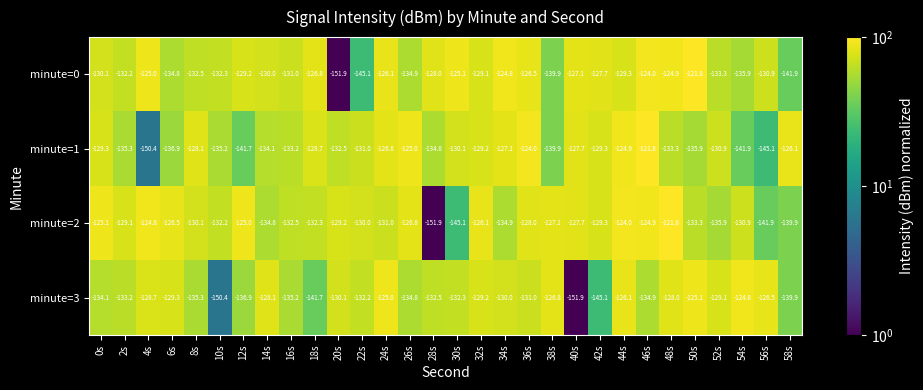

How many distinct data groups are displayed?

4